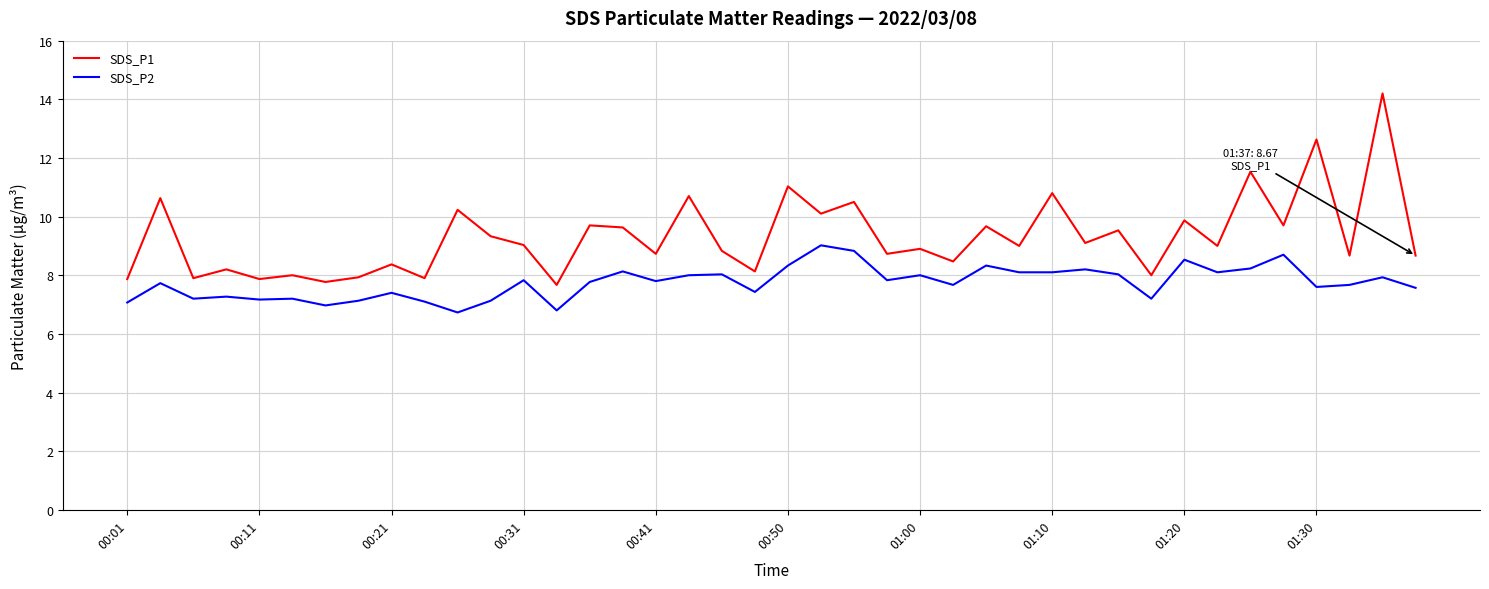

Rank the series by their average value, from lowest to highest.

SDS_P2, SDS_P1